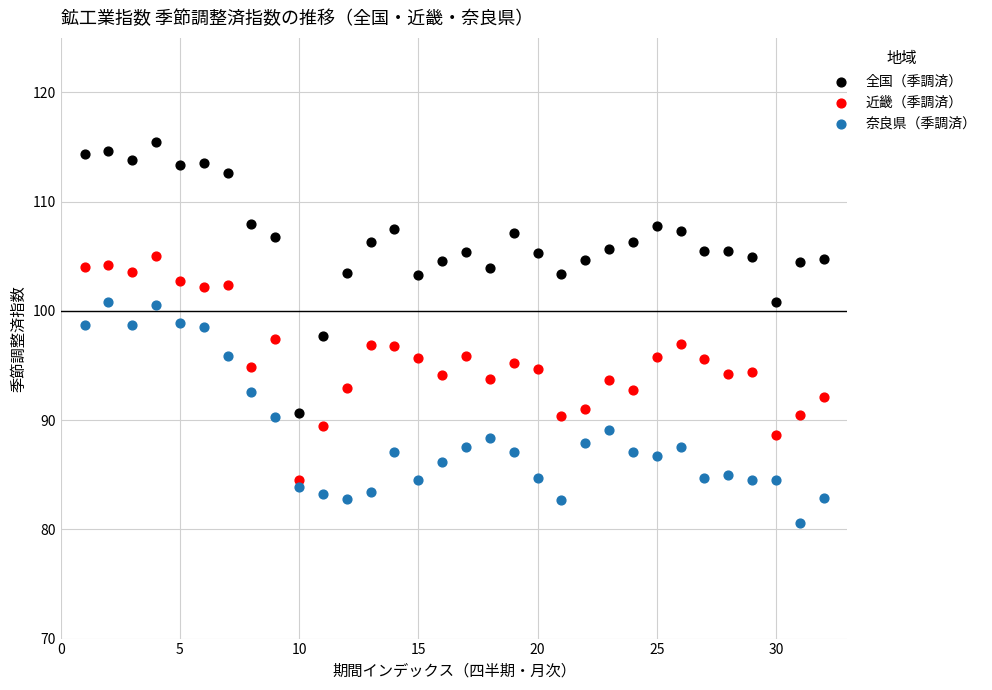

What is the X range (max minus min) for the scatter plot?

31.0